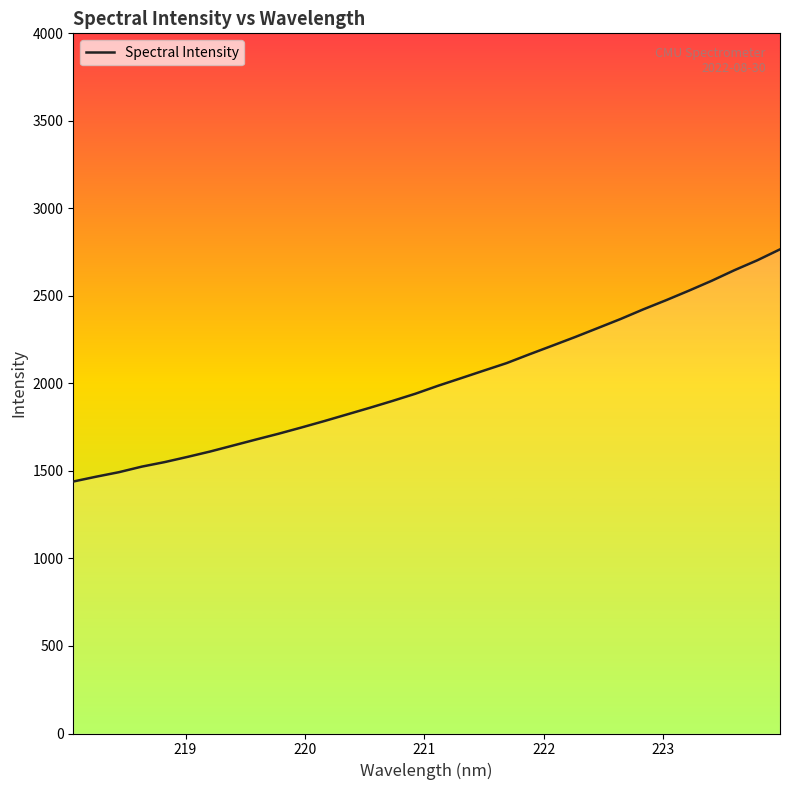

What is the average value?

2013.3